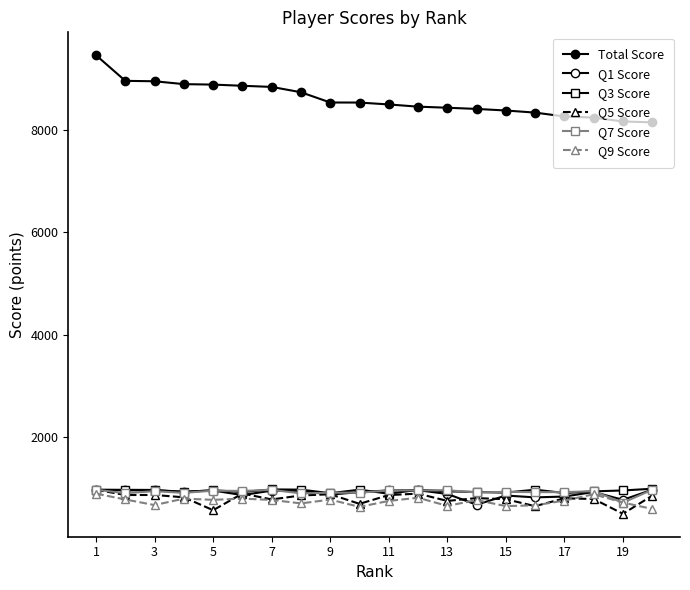

How many intersections are there between Q5 Score and Q1 Score?

7